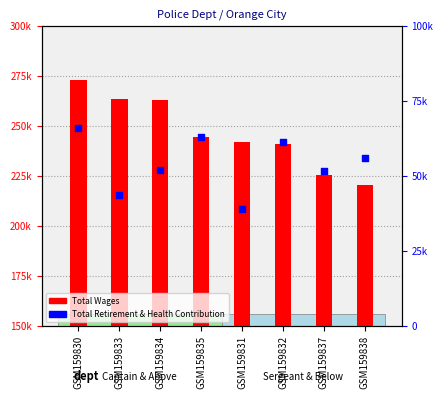

Which series reaches the minimum Y coordinate?

Total Retirement & Health Contribution